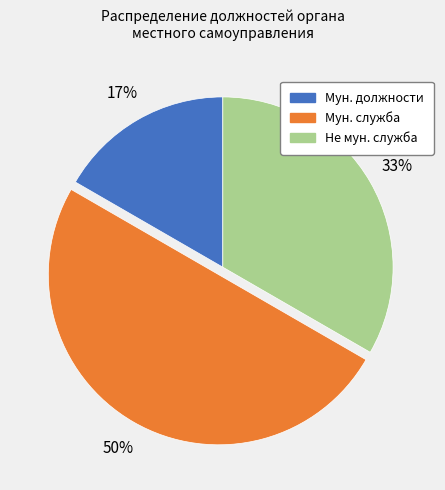

Count the number of slices in the pie.

3